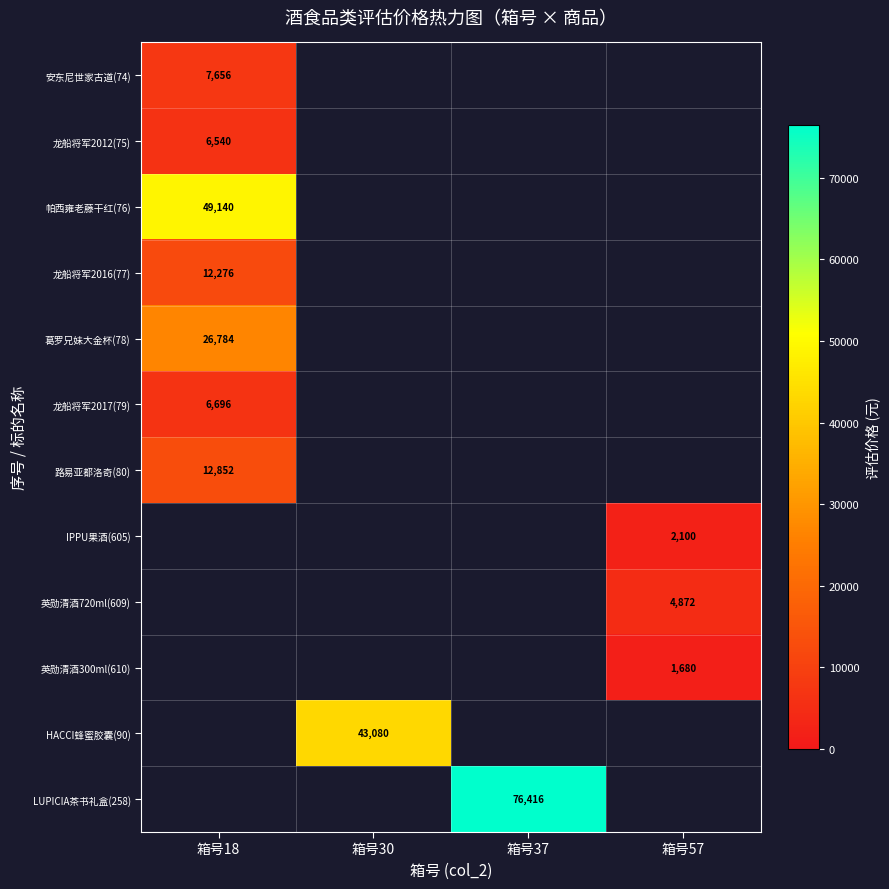

The 龙船将军2017(79) series shows 6696.0 at 箱号18. True or false?

True